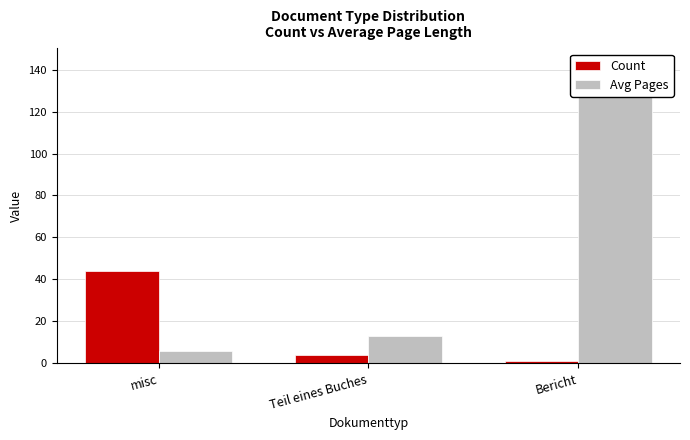

How many bars are there in each group?

2